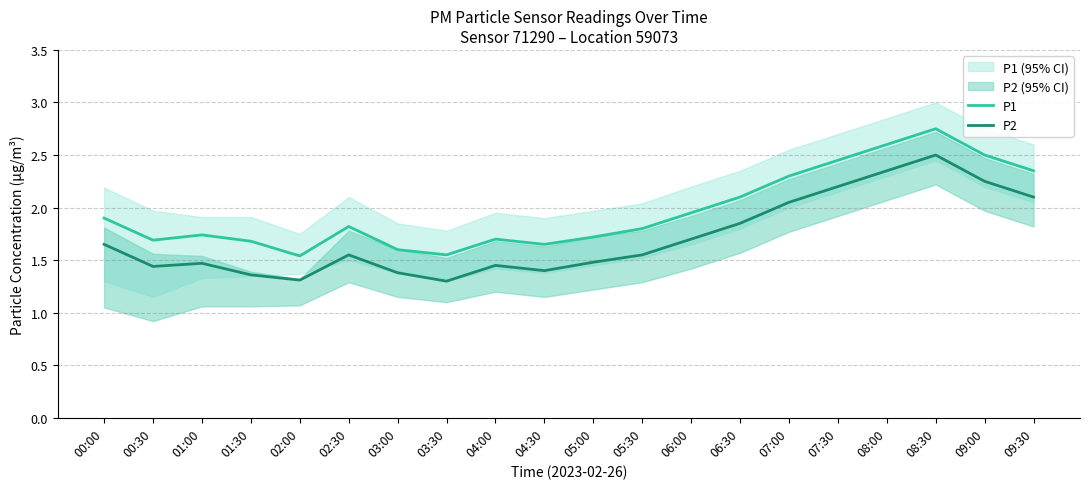

What is the lowest value of the P1 series?

1.5